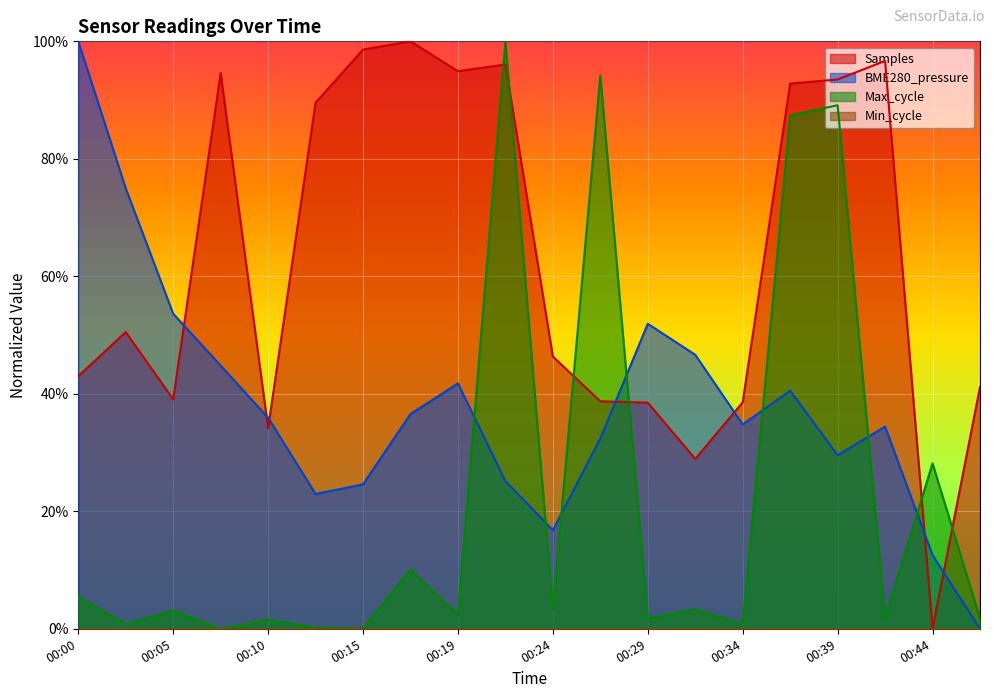

How many interior local valleys does the Max_cycle series have?

8